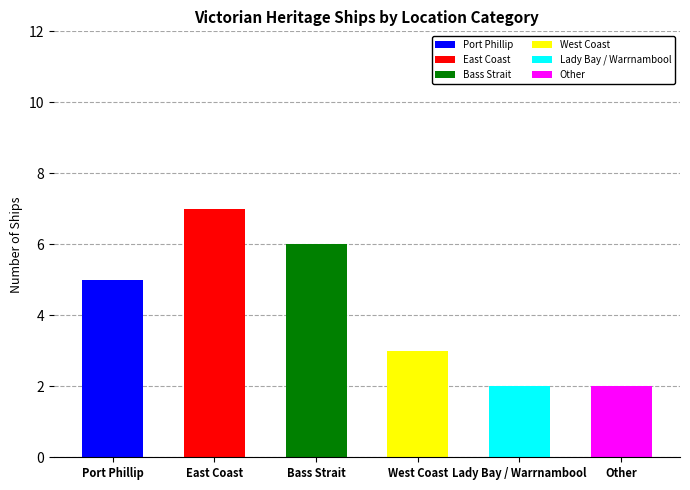

How many values exceed 5?

2